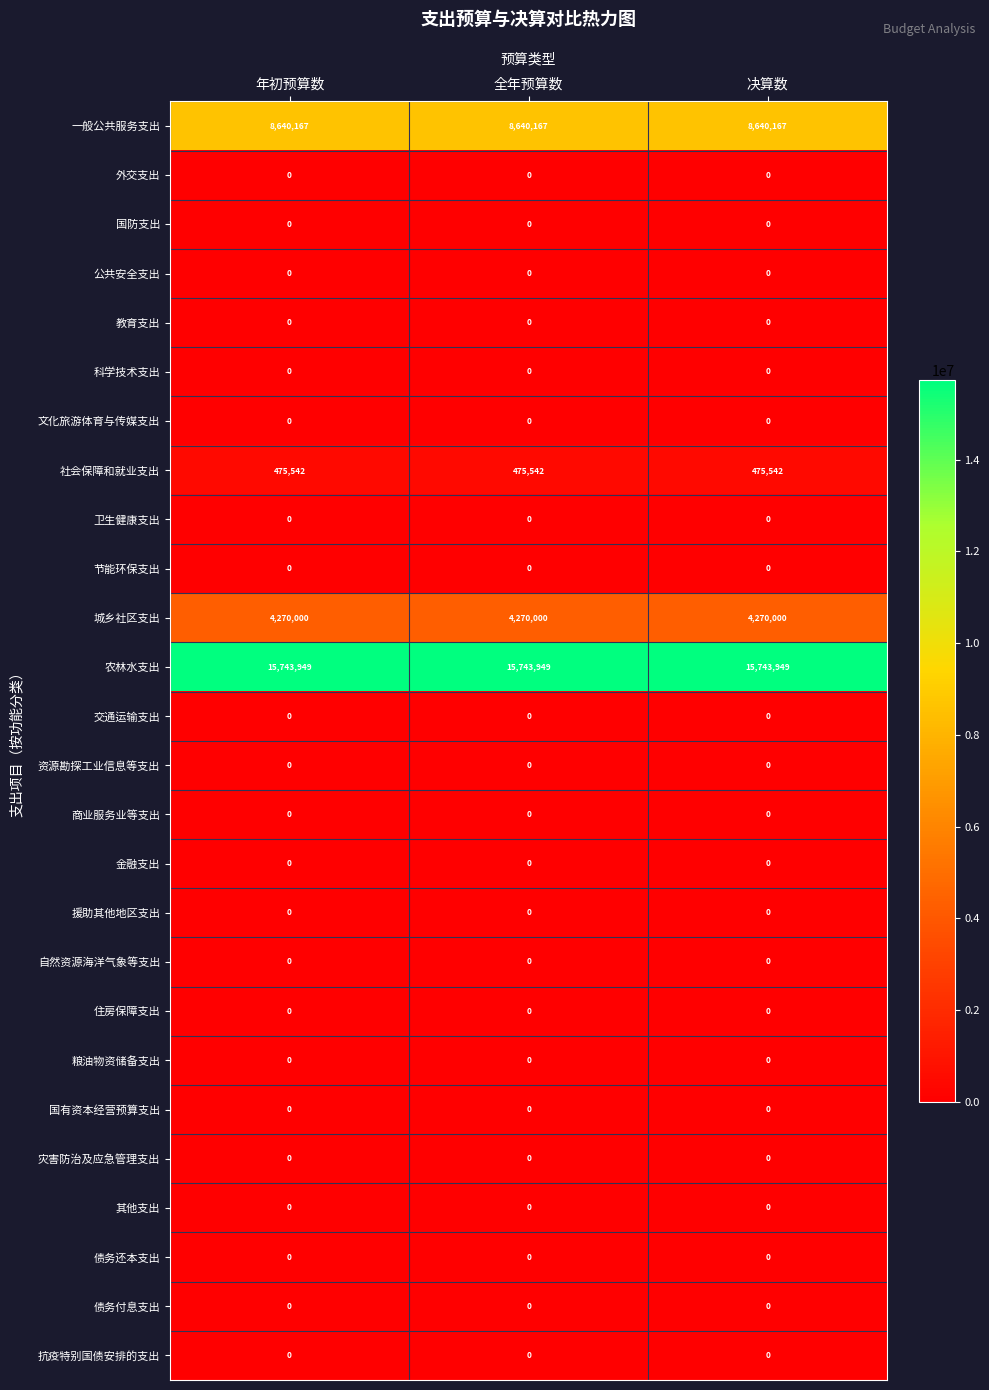

The 自然资源海洋气象等支出 series shows 0 at 决算数. True or false?

True